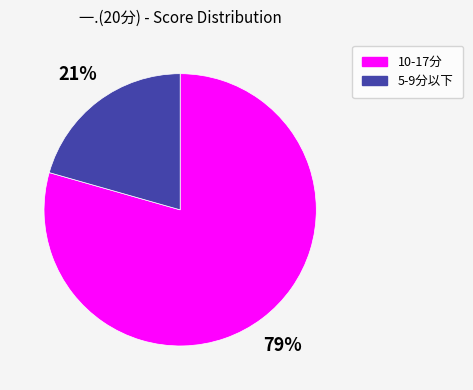

To the nearest percent, what is the average slice percentage?

50%